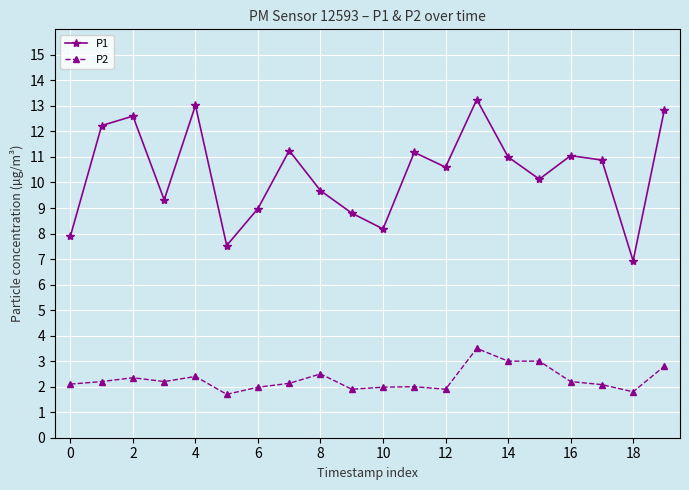

Which series has the largest total across all categories?

P1